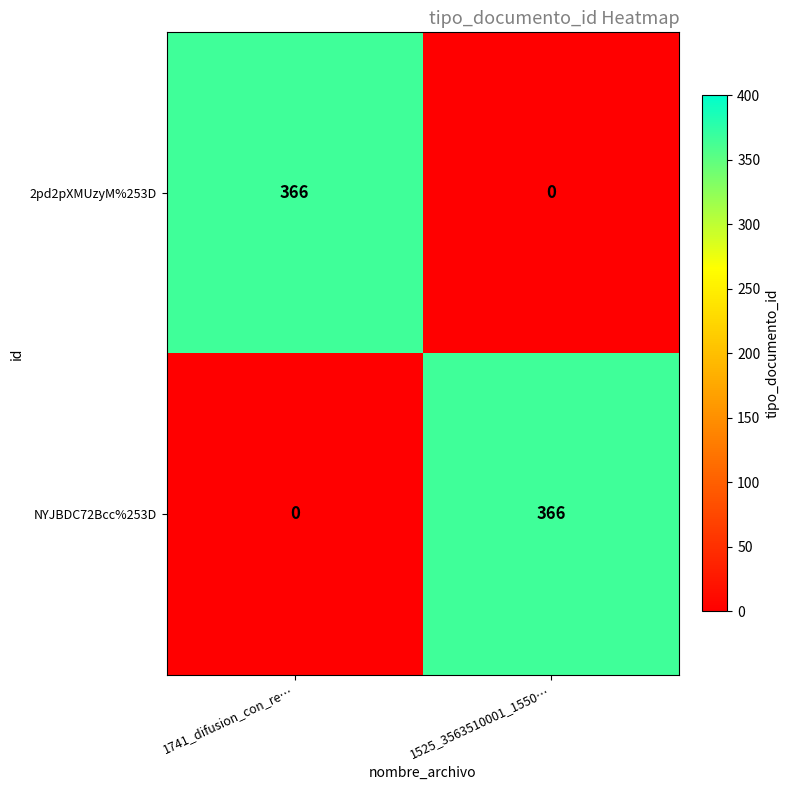

What is the total value across all series at 1741_difusion_con_re…?

366